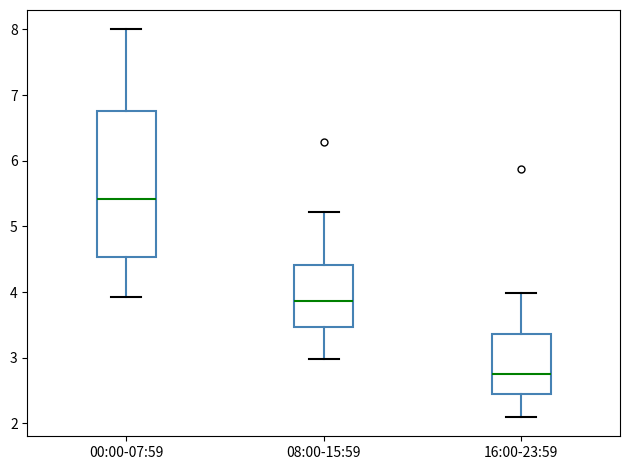

Where is the upper edge of the box for 08:00-15:59 on the y-axis? The values are not printed on the chart, so give them approximately, as read against the axis.

4.4